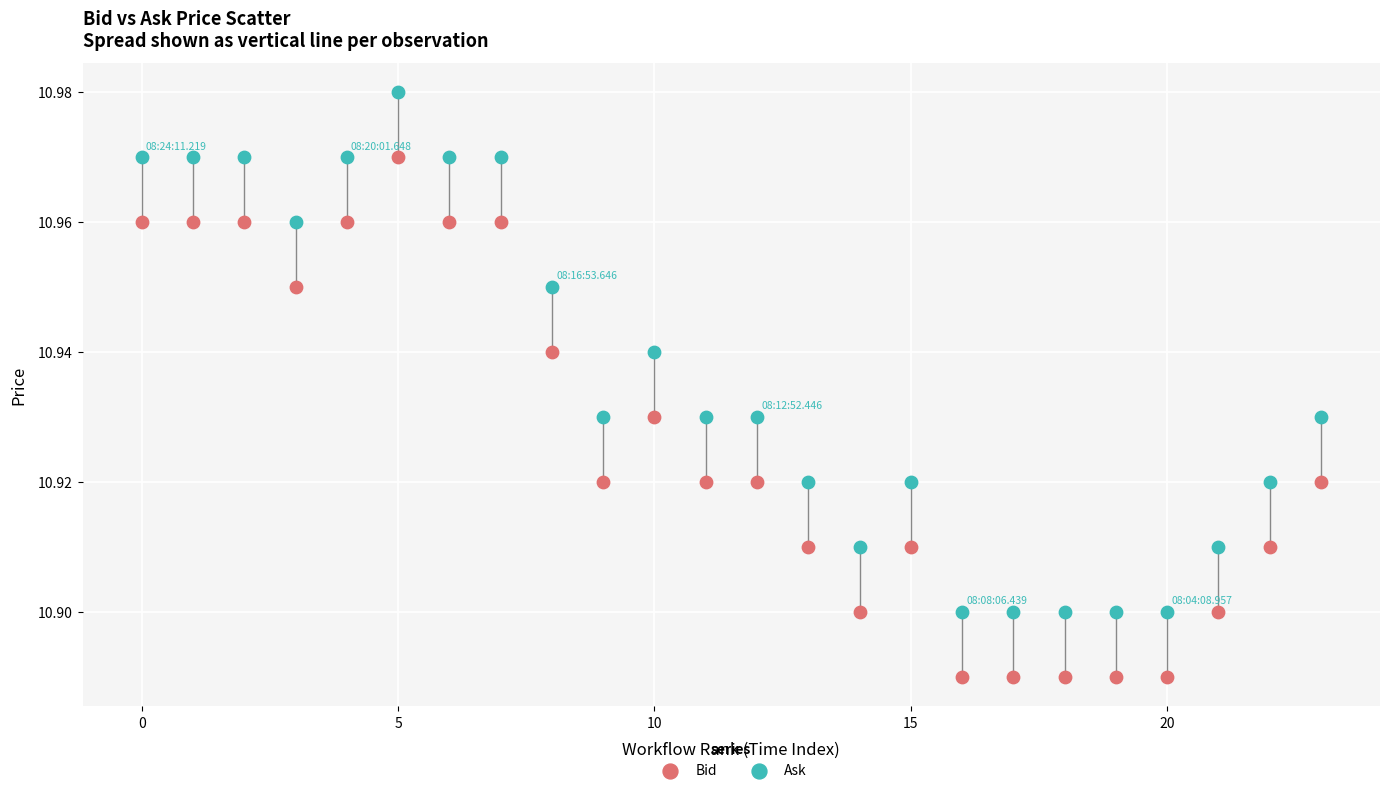

Which series contains the lowest Y value?

Bid